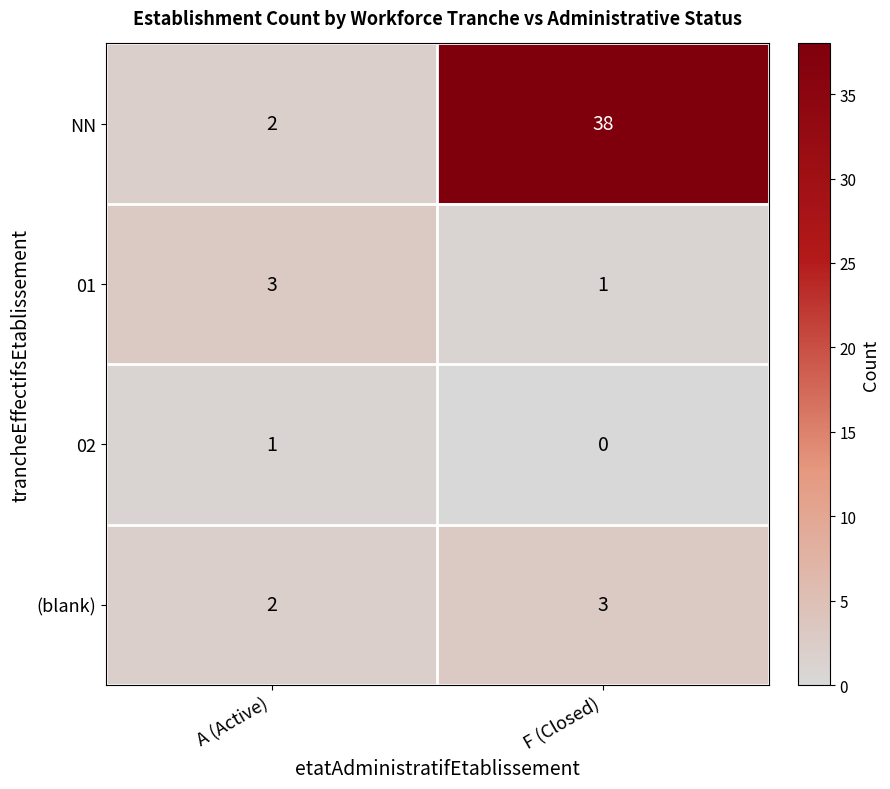

At which category is the sum across all series the highest?

F (Closed)